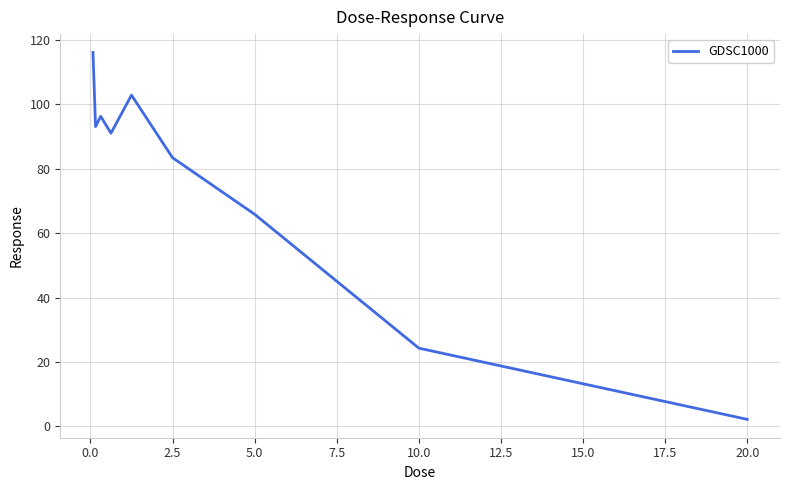

What is the maximum value shown in the chart?

116.2